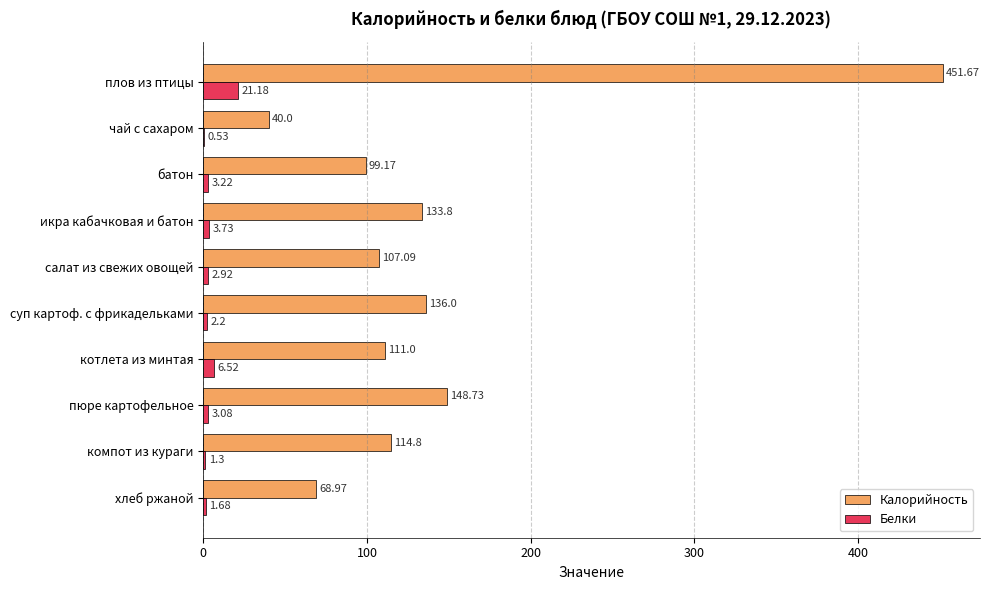

Which label corresponds to the largest value in the chart?

плов из птицы